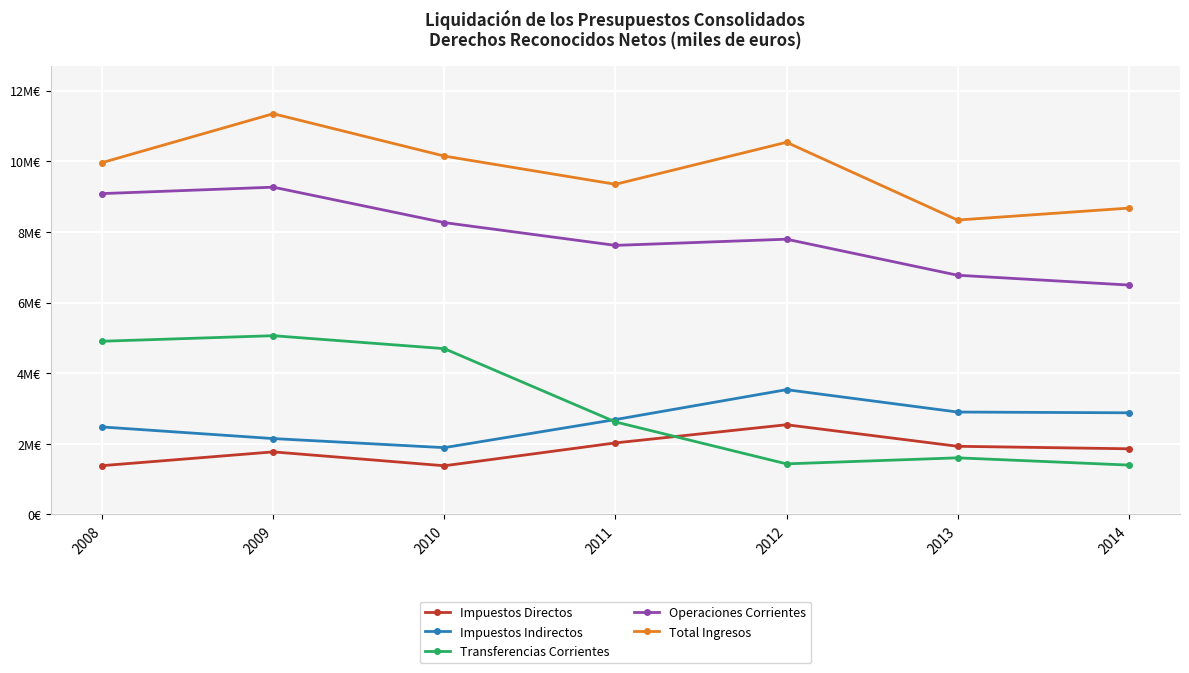

Does the chart display data point markers on the line(s)?

Yes